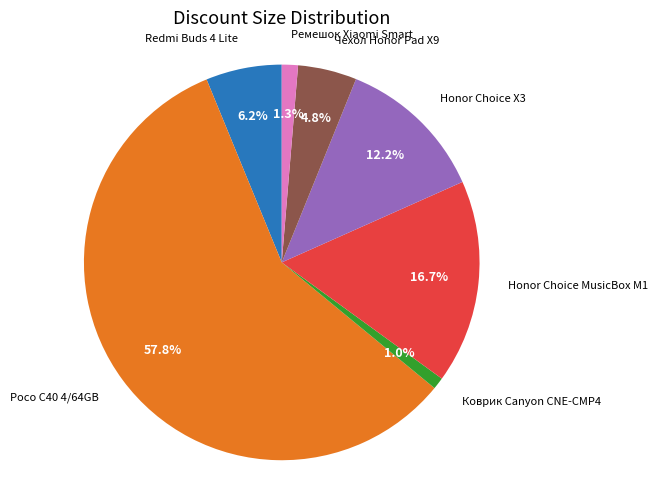

Does any single category account for the majority?

Yes